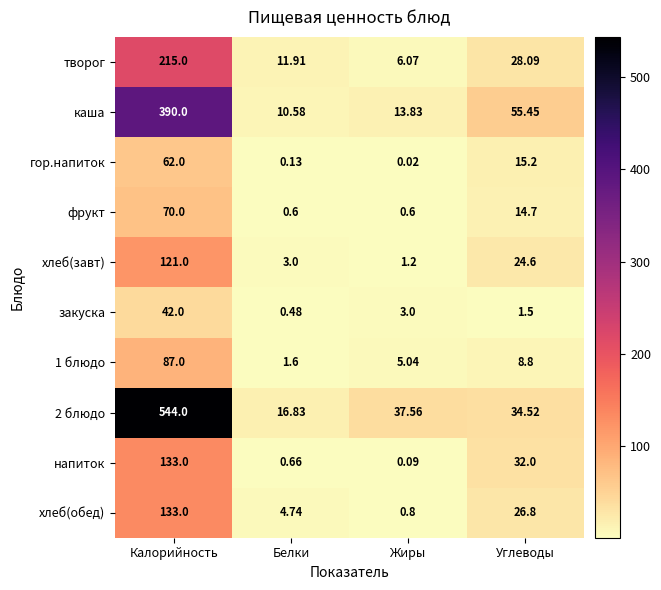

Which label corresponds to the smallest value in the chart?

Жиры